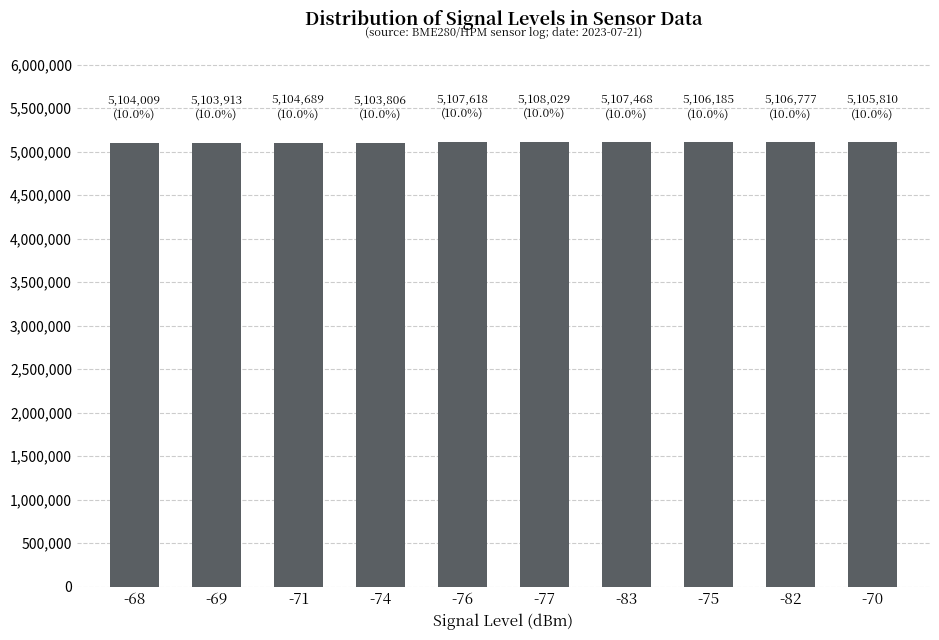

What is the change in value from -69 to -83?

+3555